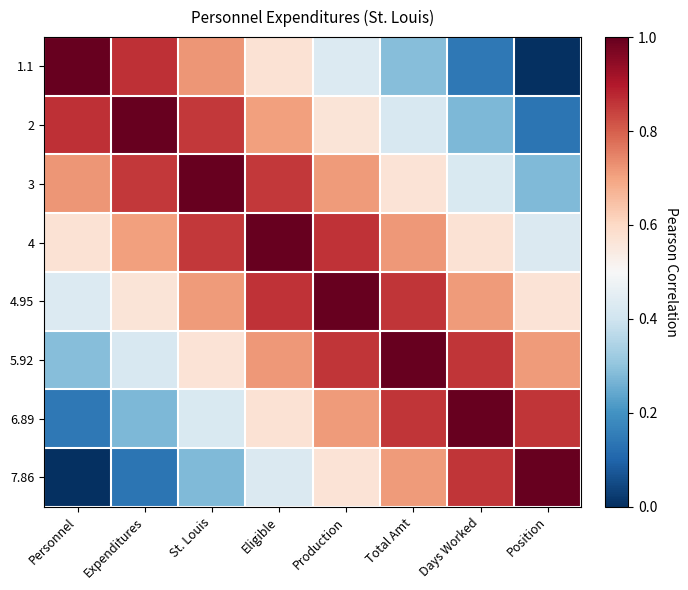

At which category does the chart reach its peak across all series?

Personnel